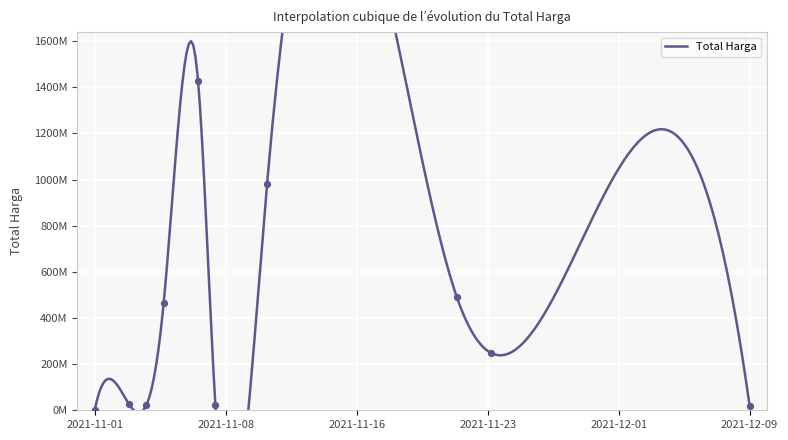

What is the change in value from 2021-11-22 to 2021-11-08?

-483820000